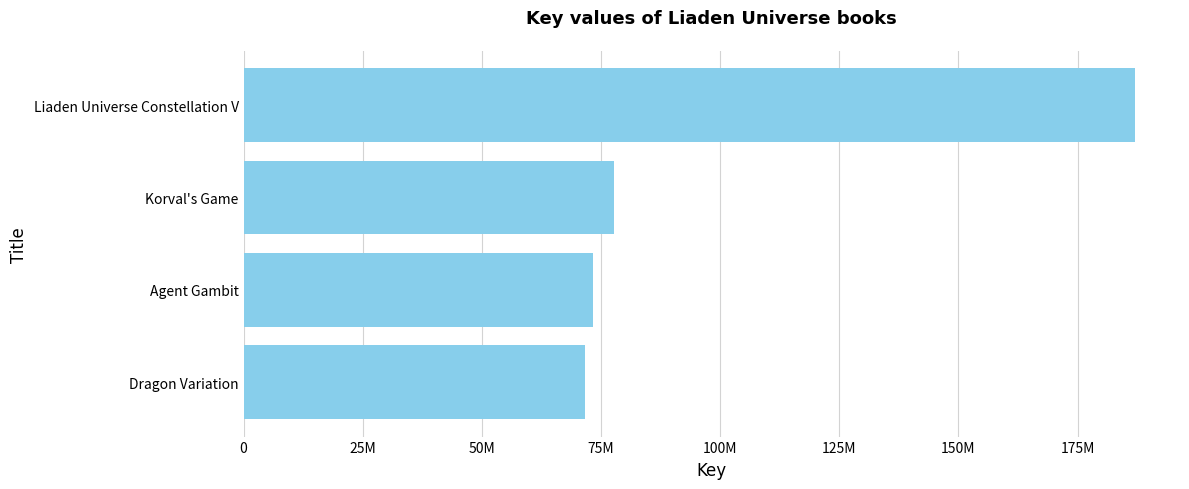

Rank the categories by value from highest to lowest.

Liaden Universe Constellation V, Korval's Game, Agent Gambit, Dragon Variation